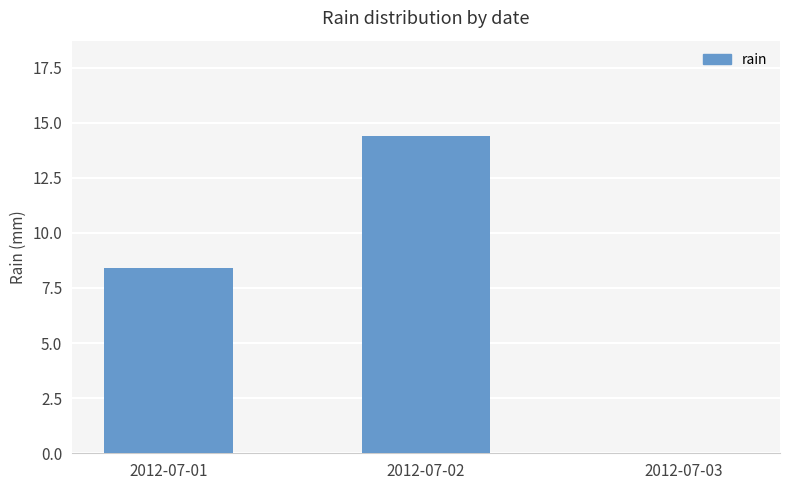

True or false: the data shows 5.4 at 2012-07-02.

False